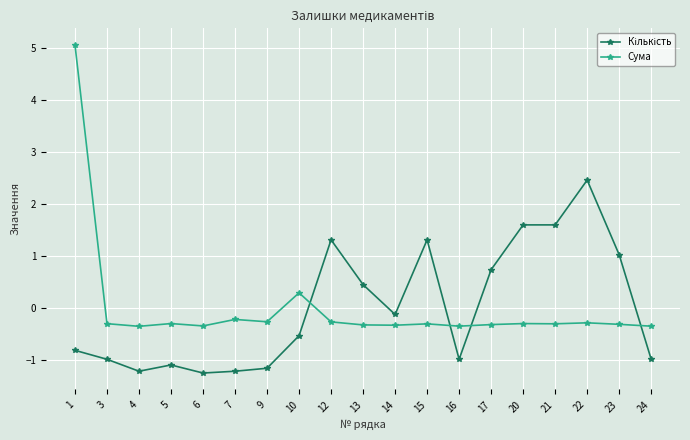

The Сума series shows -0.3 at 3. True or false?

True